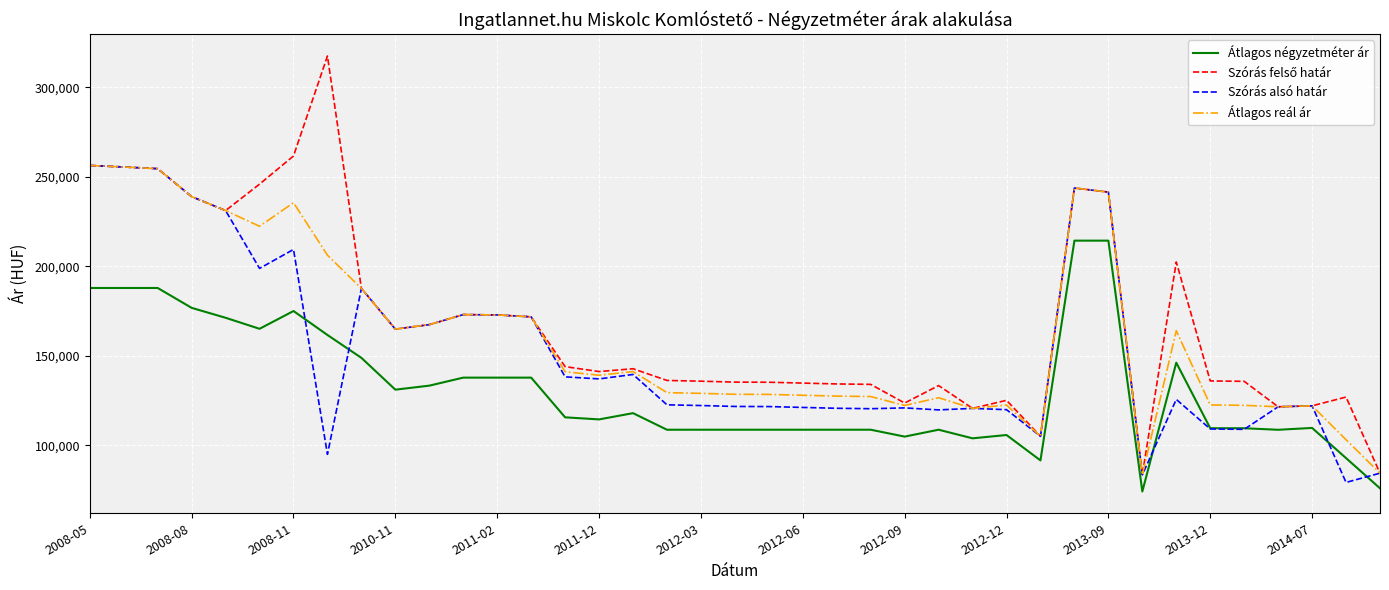

What is the average value of the Átlagos négyzetméter ár series?

131209